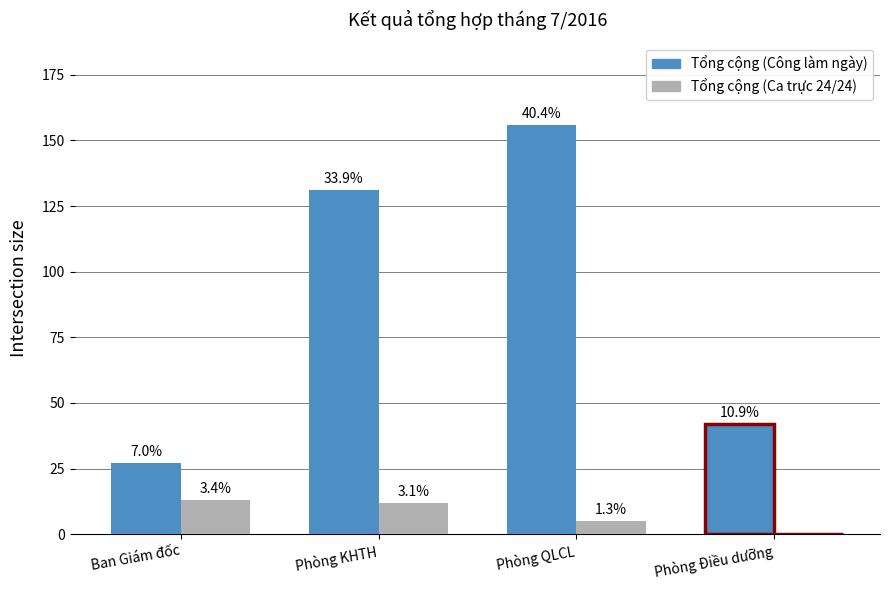

Where does the Tổng cộng (Ca trực 24/24) series first go above 12?

Ban Giám đốc